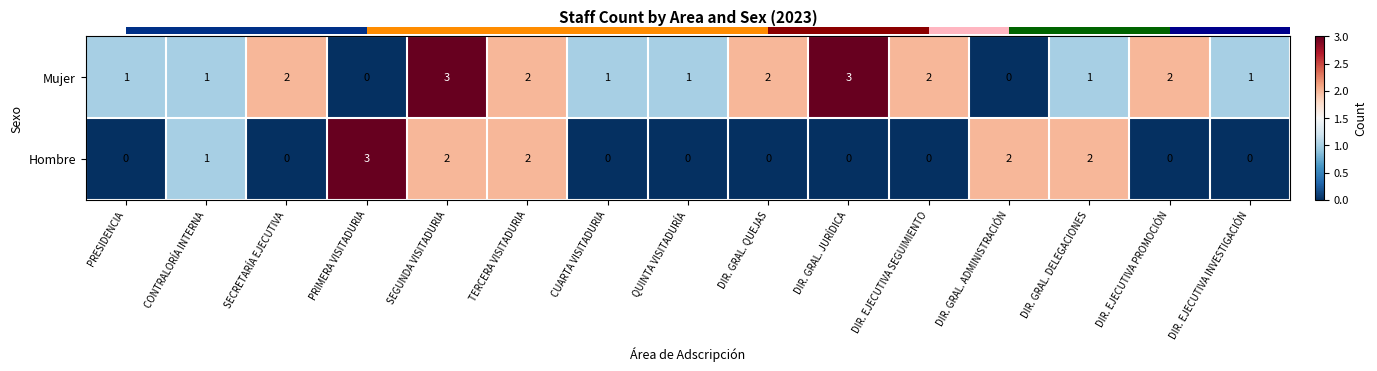

What is the maximum value for Mujer?

3